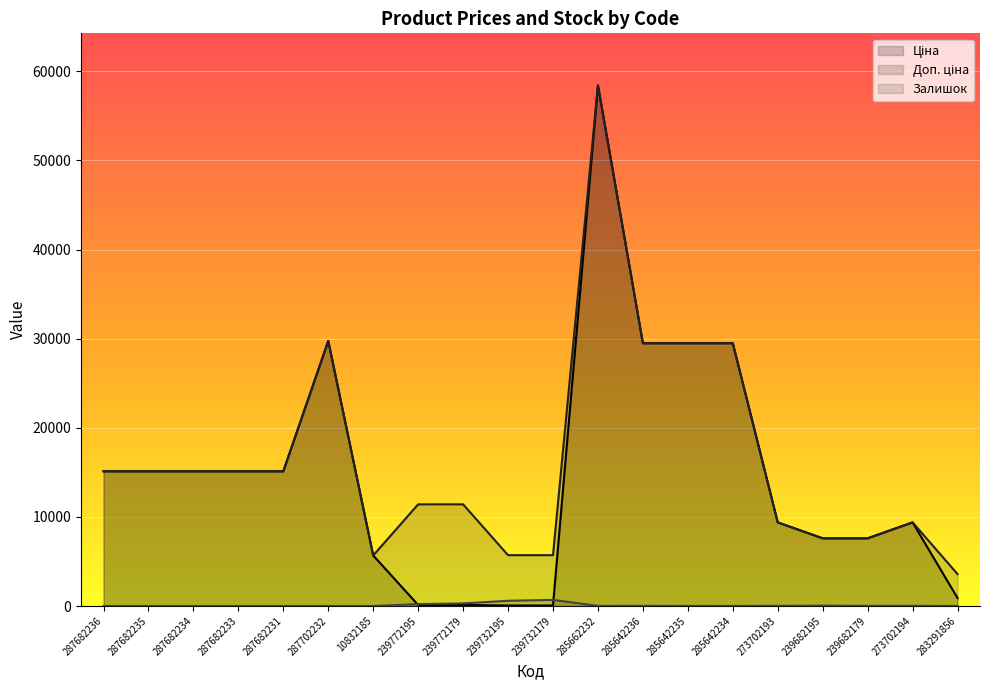

Reading left to right, extract all data points from this chart.

Ціна: 287682236=15120.0	287682235=15120.0	287682234=15120.0	287682233=15120.0	287682231=15120.0	287702232=29747.2	10832185=5673.8	239772195=114.1	239772179=114.1	239732195=57.0	239732179=57.0	285662232=58426.5	285642236=29491.5	285642235=29491.5	285642234=29491.5	273702193=9384.0	239682195=7596.5	239682179=7596.5	273702194=9384.0	283291856=895.9
Доп. ціна: 287682236=15120.0	287682235=15120.0	287682234=15120.0	287682233=15120.0	287682231=15120.0	287702232=29747.2	10832185=5673.8	239772195=11410.0	239772179=11410.0	239732195=5705.0	239732179=5705.0	285662232=58426.5	285642236=29491.5	285642235=29491.5	285642234=29491.5	273702193=9384.0	239682195=7596.5	239682179=7596.5	273702194=9384.0	283291856=3583.6
Залишок: 287682236=0.0	287682235=0.0	287682234=0.0	287682233=0.0	287682231=0.0	287702232=0.0	10832185=2.0	239772195=214.0	239772179=290.0	239732195=588.0	239732179=686.0	285662232=14.0	285642236=16.0	285642235=13.0	285642234=10.0	273702193=17.0	239682195=39.0	239682179=16.0	273702194=18.0	283291856=7.0